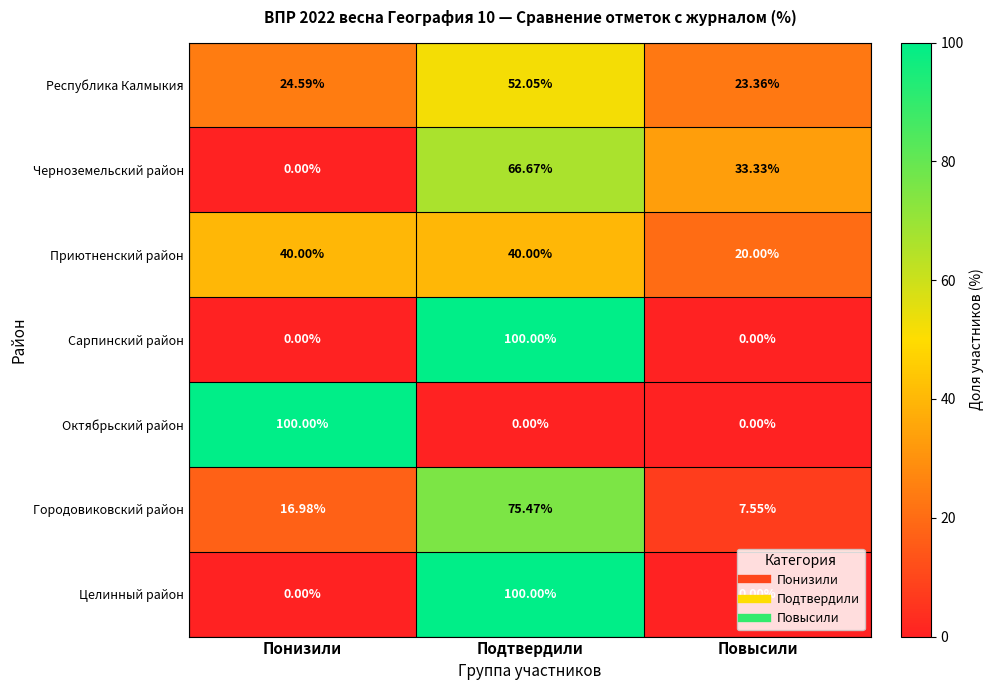

At which label does Республика Калмыкия first exceed 24?

Понизили